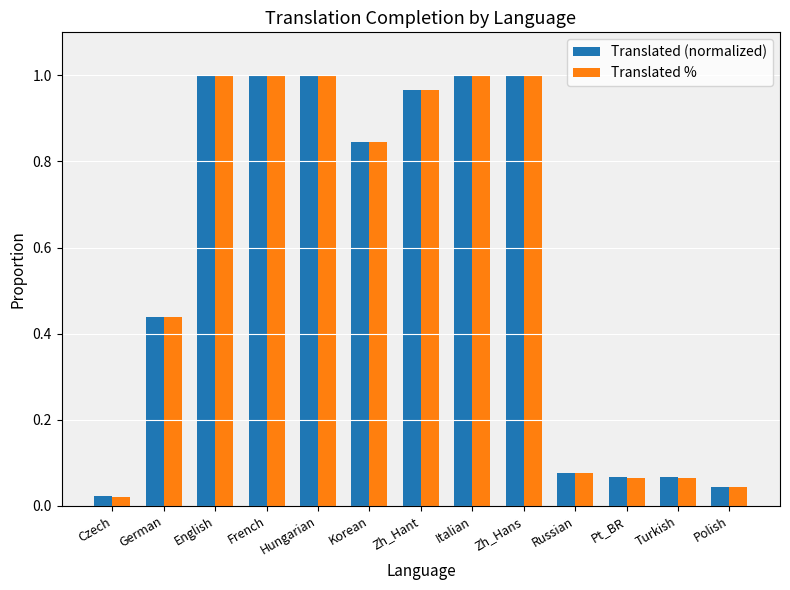

Between Russian and Pt_BR, which series saw the biggest shift?

Translated %